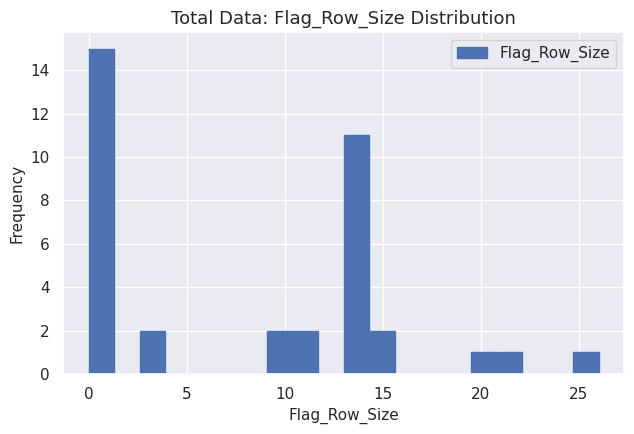

Around what value on the x-axis is the tallest bar? Give the approximate position of its centre, as read against the axis.

0.5